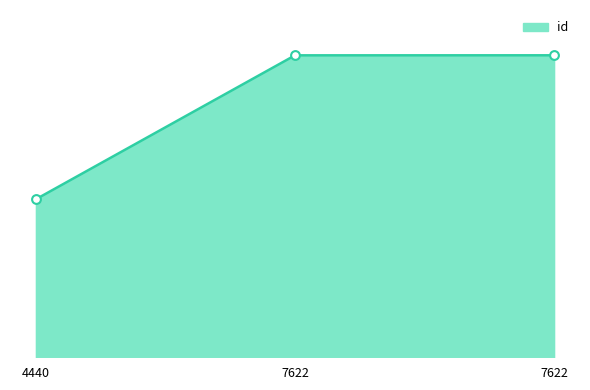

Is this an area chart (filled region under the line)?

Yes